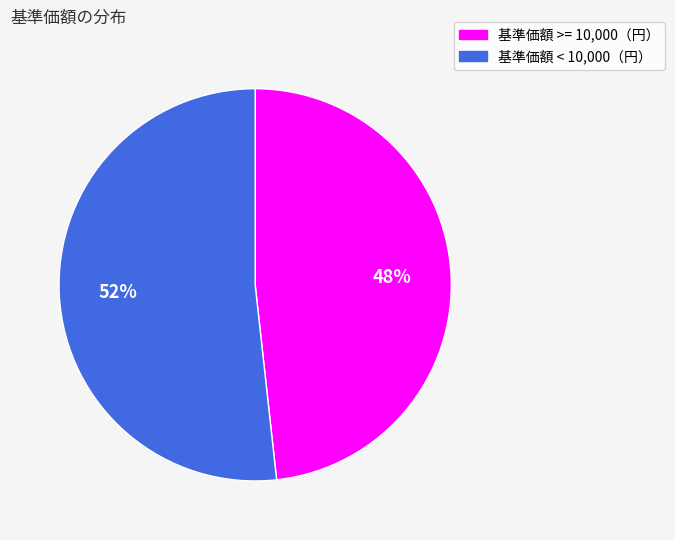

To the nearest percent, what is the average slice percentage?

50%